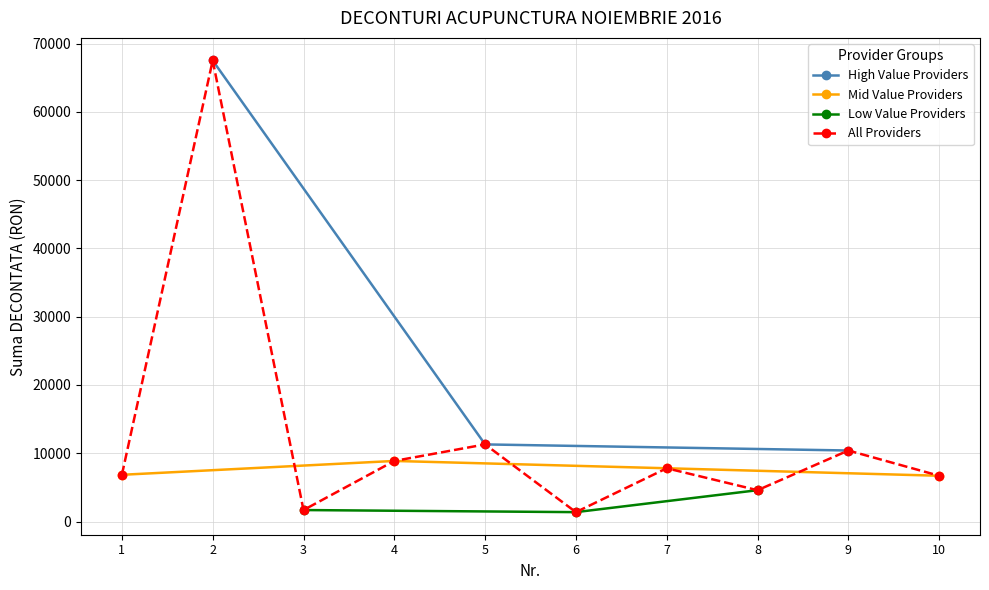

What is the value of the All Providers point at the 9th from the left?

10404